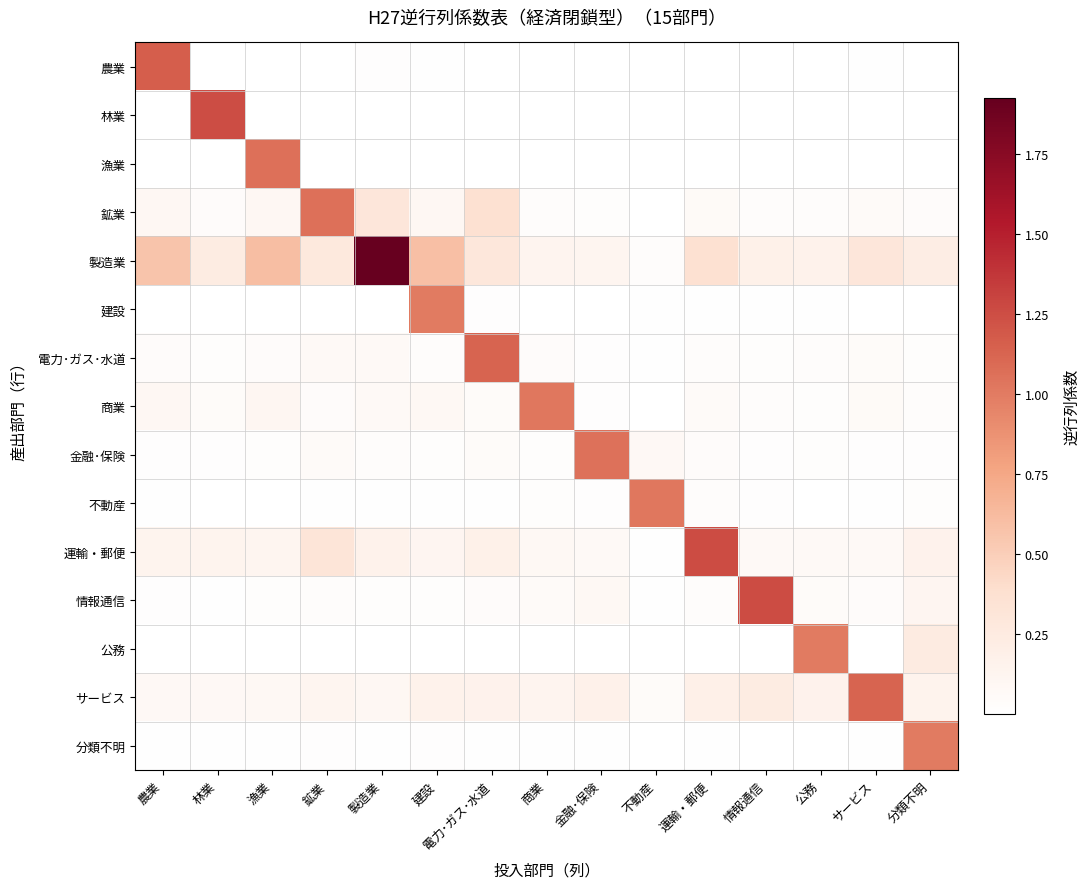

Between 不動産 and サービス, which series saw the biggest shift?

サービス